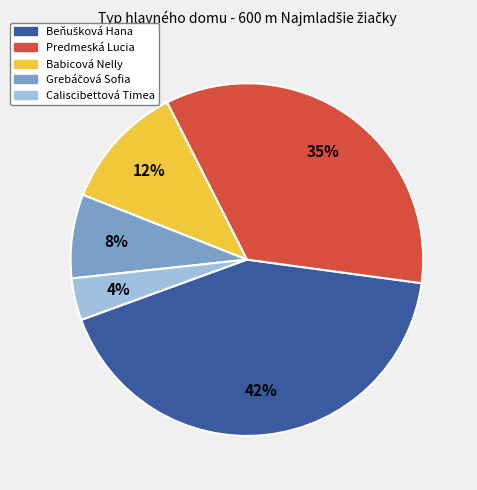

Between Babicová Nelly and Predmeská Lucia, which is larger?

Predmeská Lucia